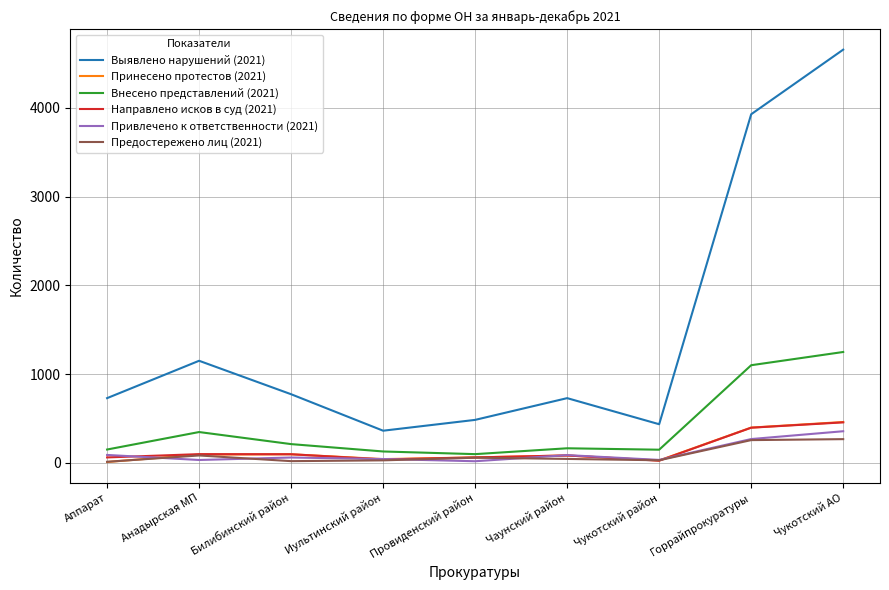

Where is Внесено представлений (2021) nearest to the value 672?

Анадырская МП